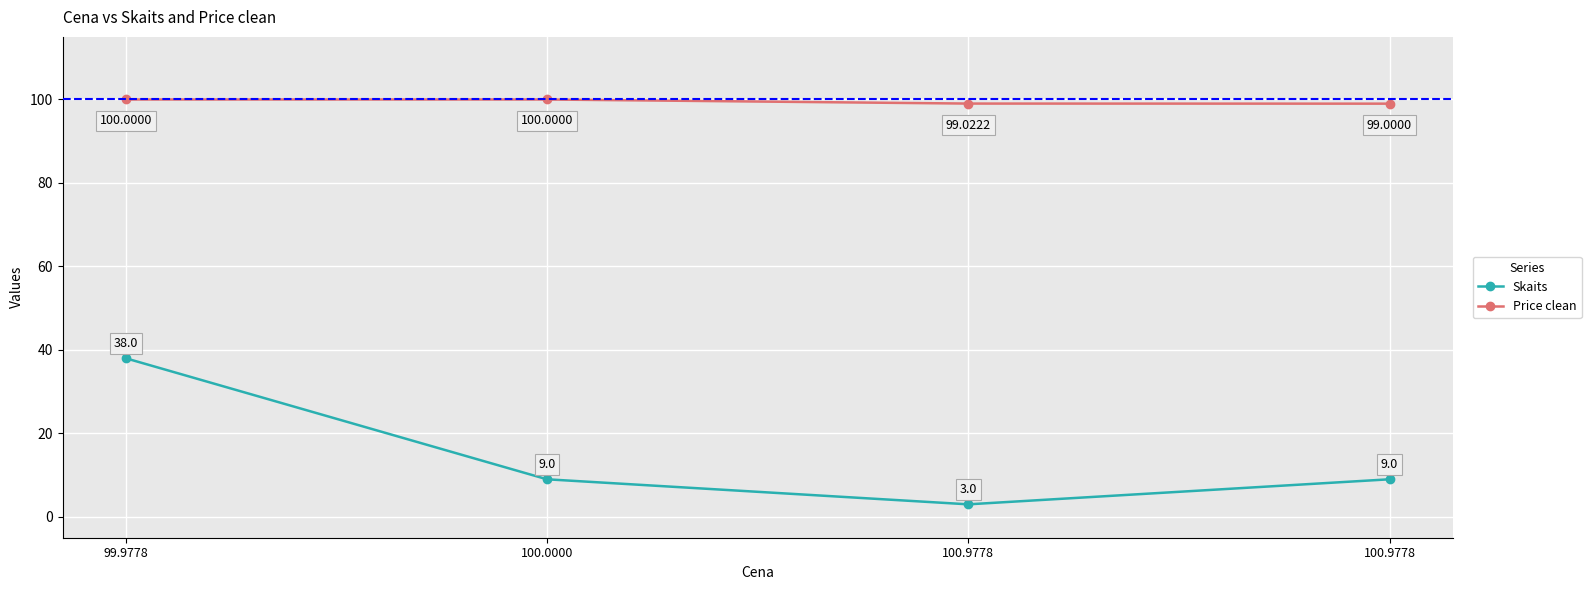

True or false: Skaits and Price clean intersect in this chart.

False